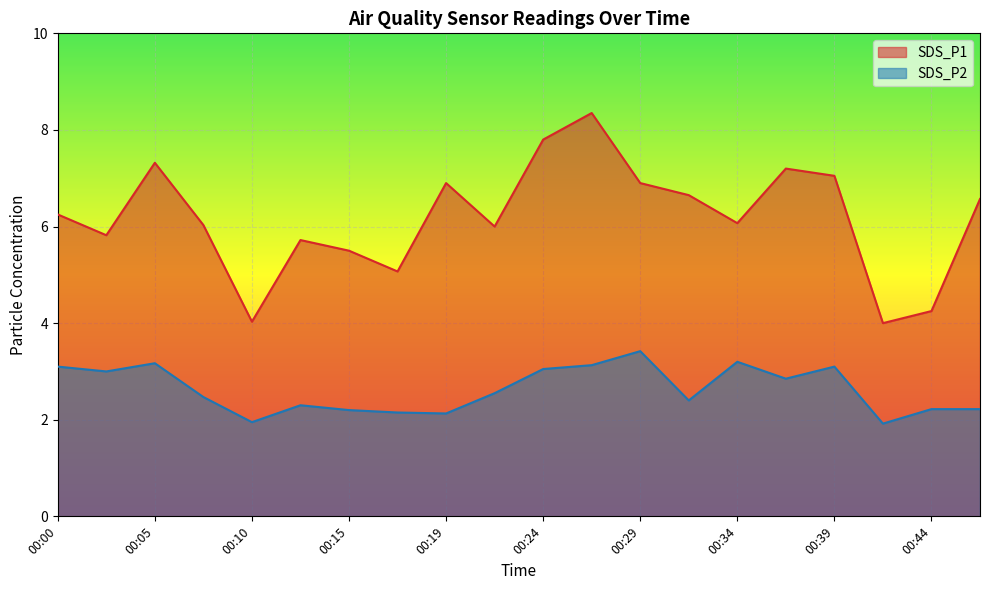

What is the lowest value of the SDS_P2 series?

1.9